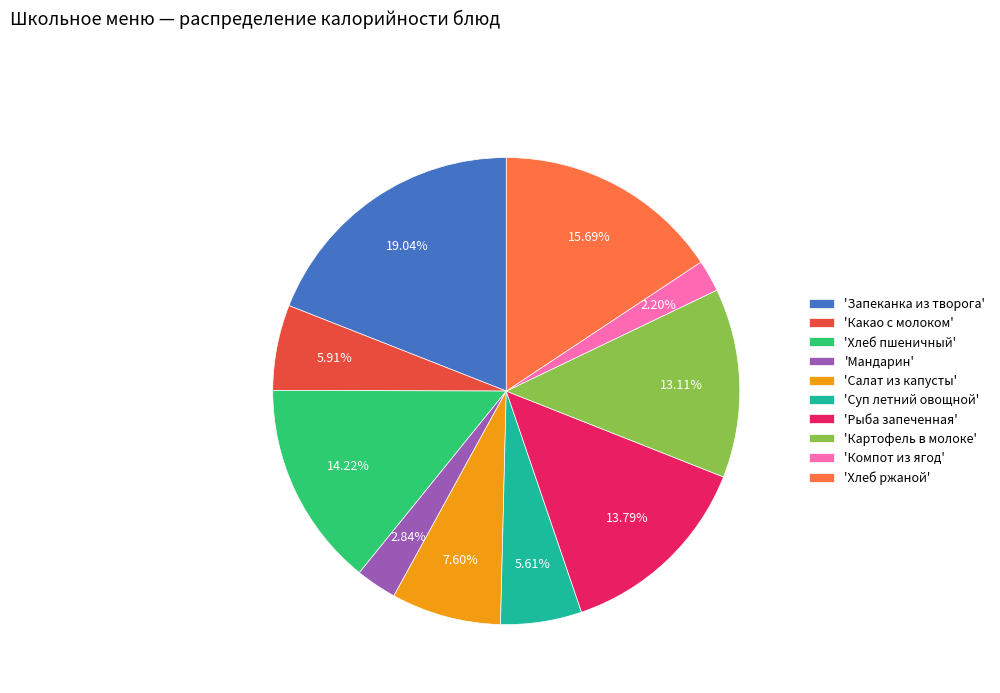

Do 'Картофель в молоке' and 'Рыба запеченная' together represent more than half of the pie?

No